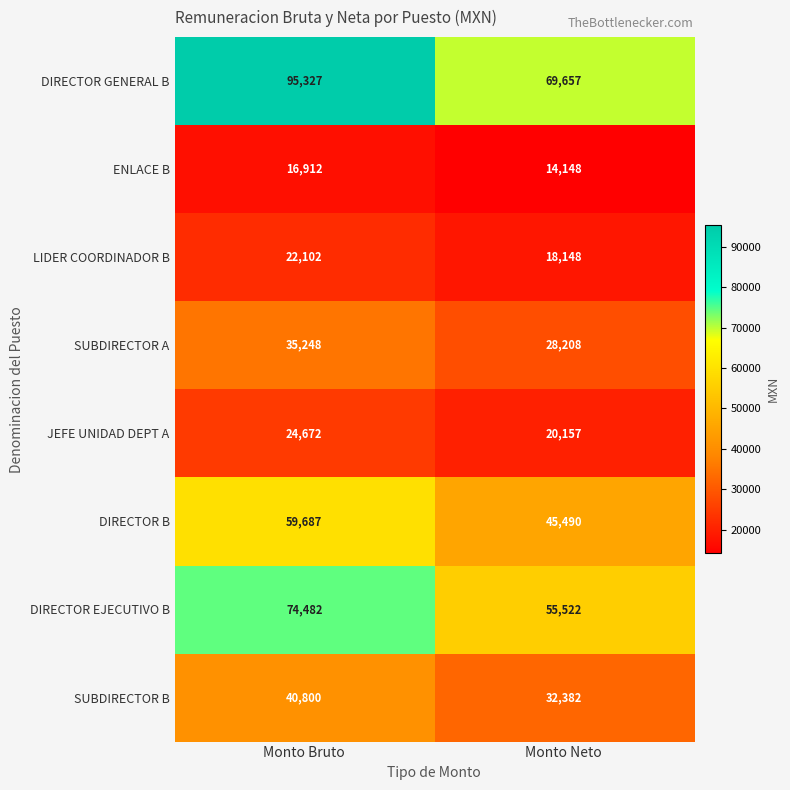

At which category does the chart reach its minimum across all series?

Monto Neto